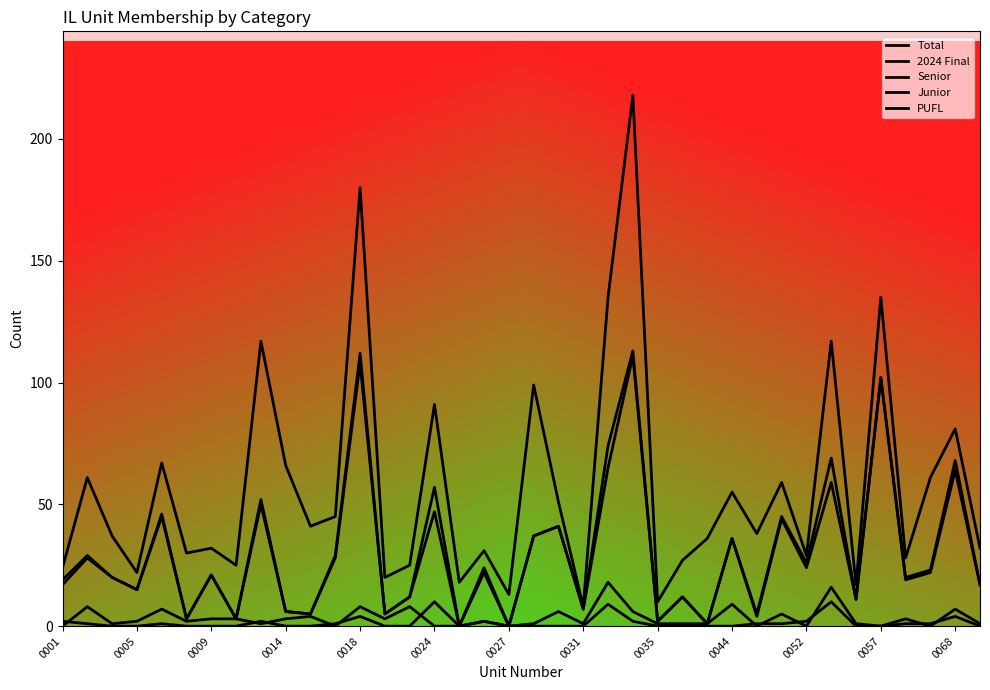

How many lines are shown in the chart?

5